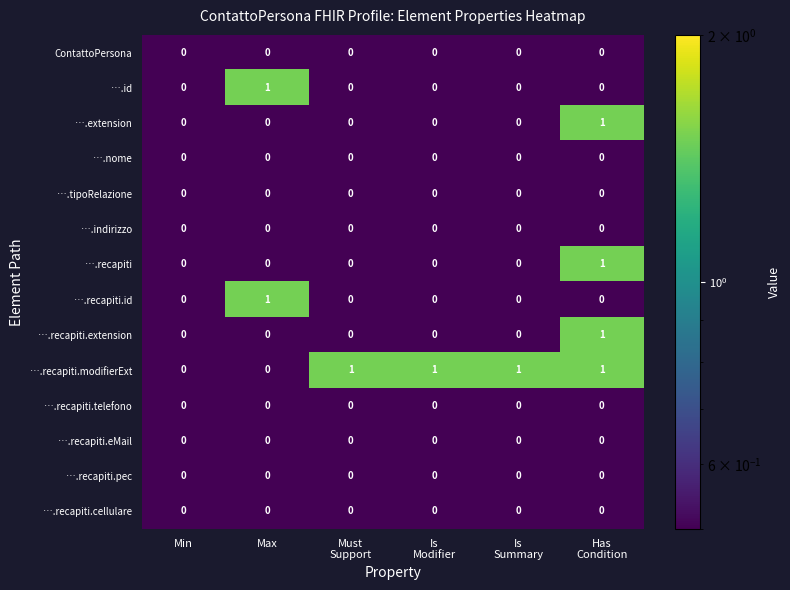

Is it true that ContattoPersona equals 0 at Min?

True